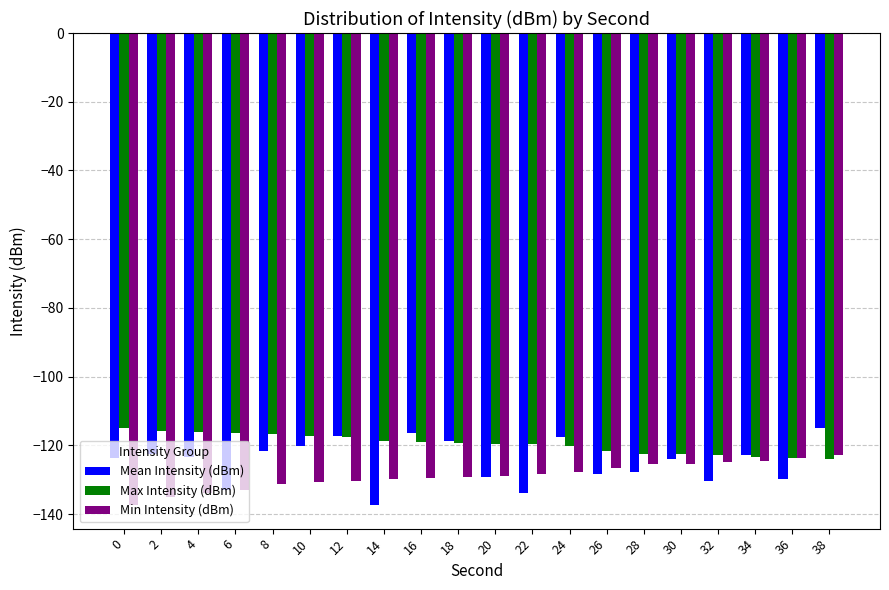

What is the value of the Mean Intensity (dBm) bar at the 4th from the left?

-132.8